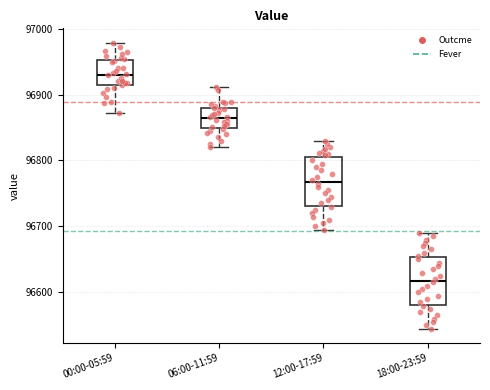

Where does the median line of the box for 06:00-11:59 sit on the y-axis? The values are not printed on the chart, so give them approximately, as read against the axis.

96860